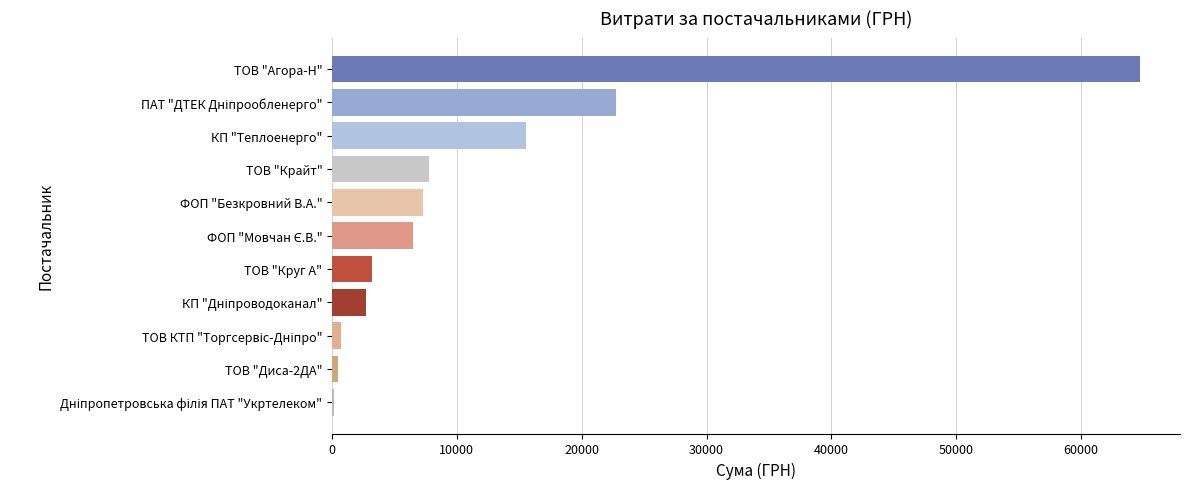

What is the sum of all values?

131765.9